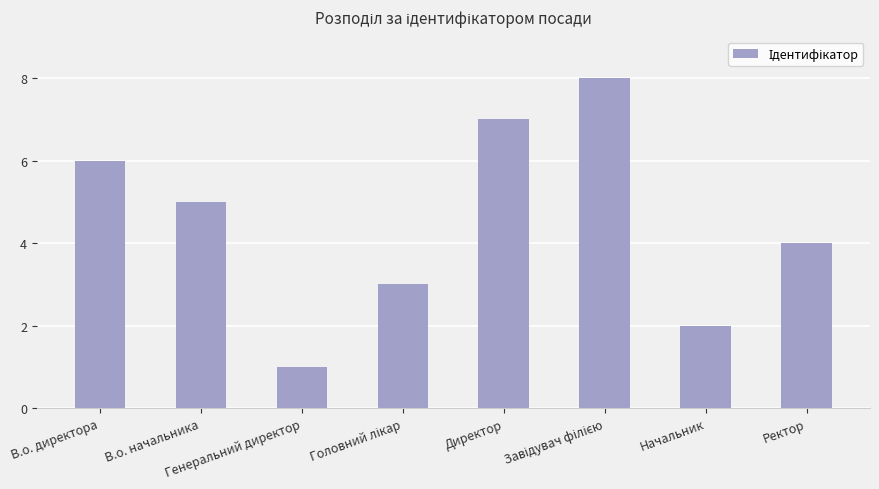

What is the ratio of the value at Ректор to the value at В.о. директора?

0.7